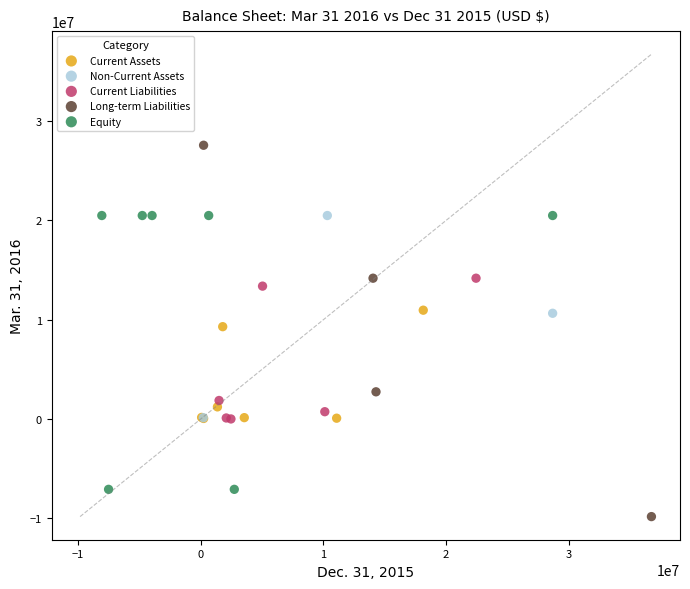

Which series contains the highest Y value?

Long-term Liabilities